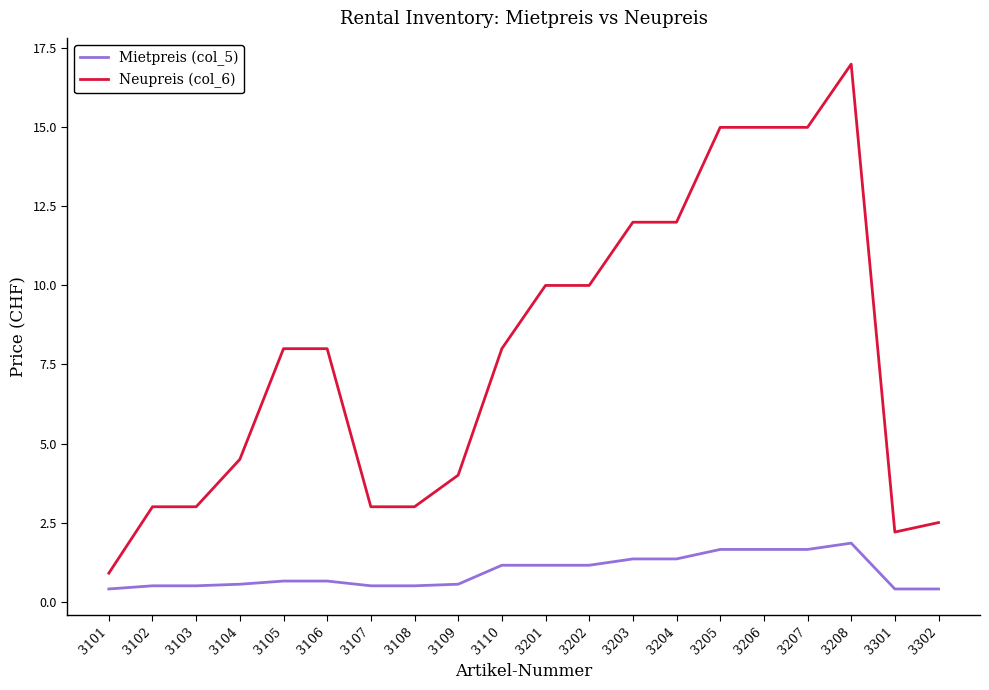

What is the spread (max minus min) of values at 3102?

2.5